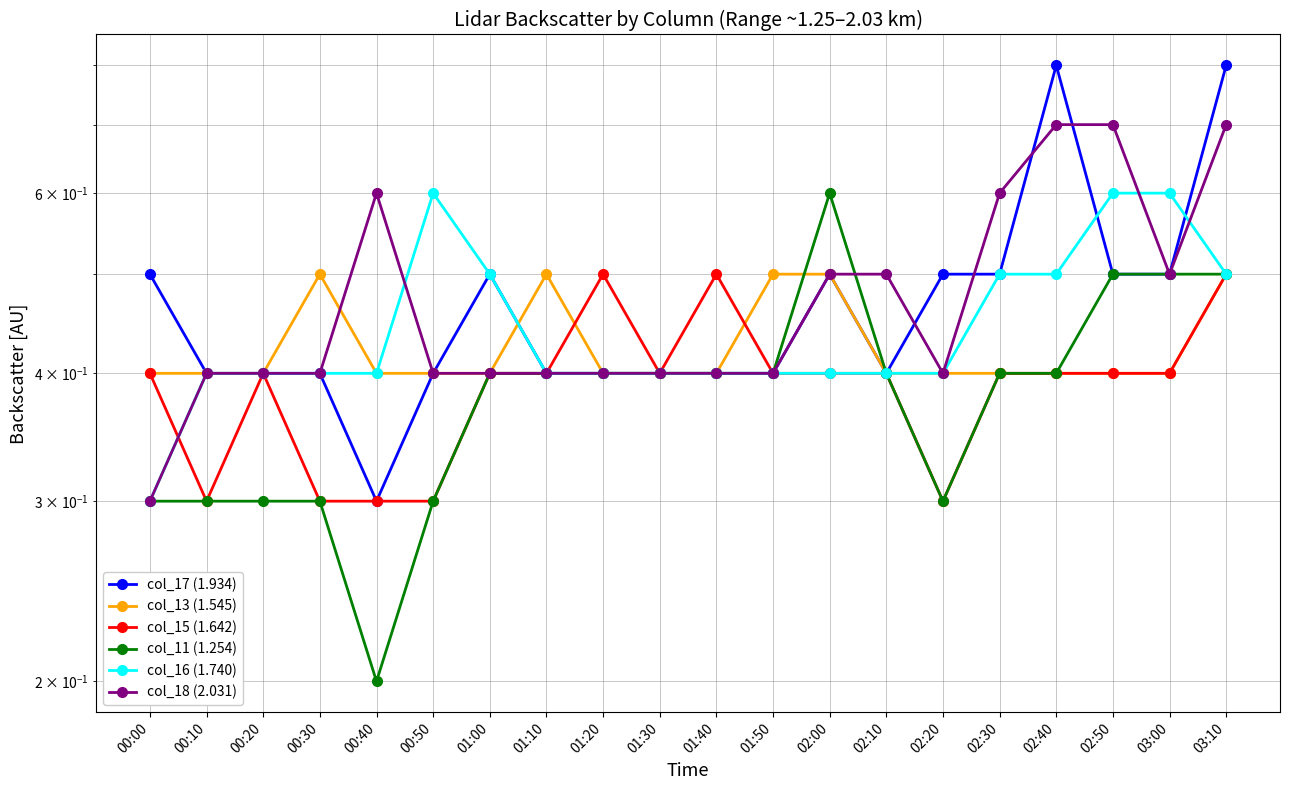

What is the average value of the col_17 (1.934) series?

0.5